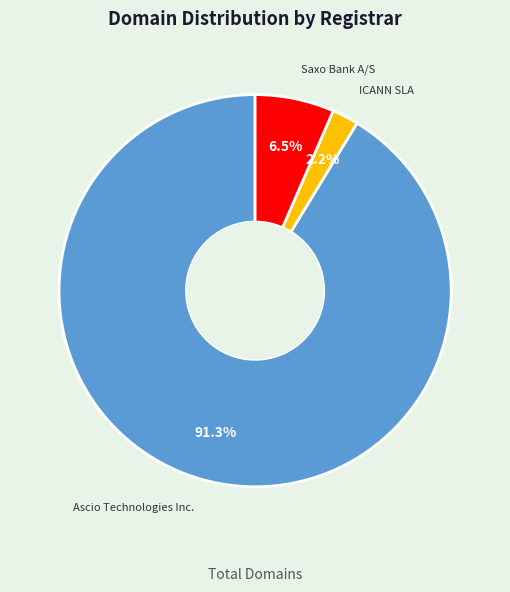

Which has a higher value, Ascio Technologies Inc. or ICANN SLA?

Ascio Technologies Inc.